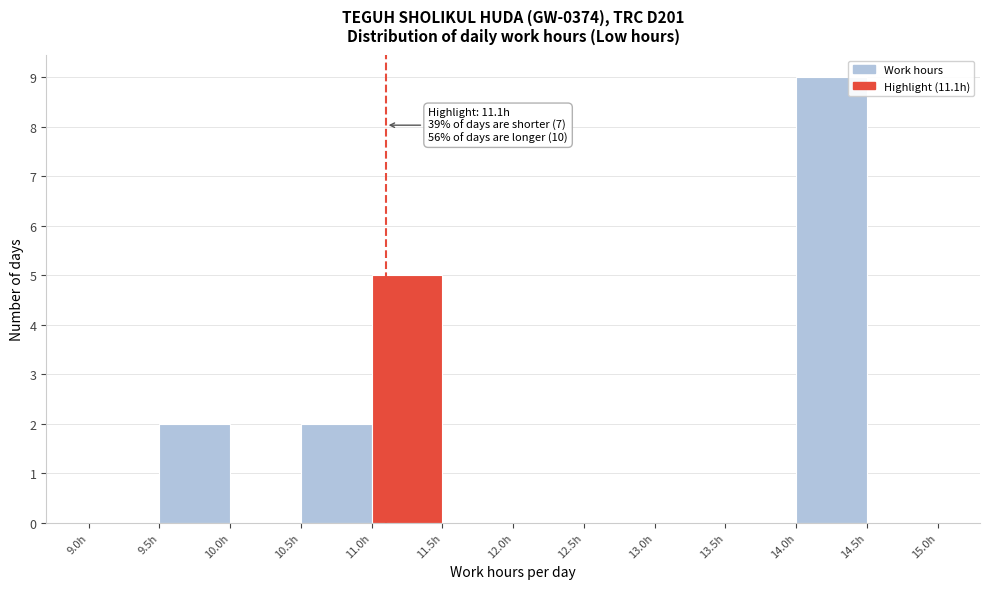

Which range on the x-axis has the tallest bar?

14.0 to 14.5